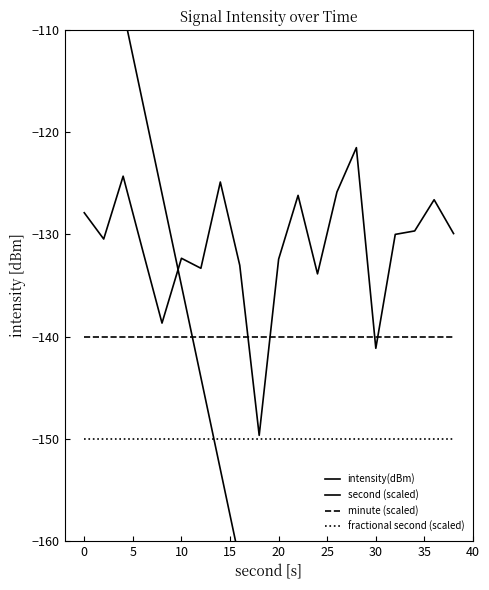

Read the intensity(dBm) value at 10.

-131.5